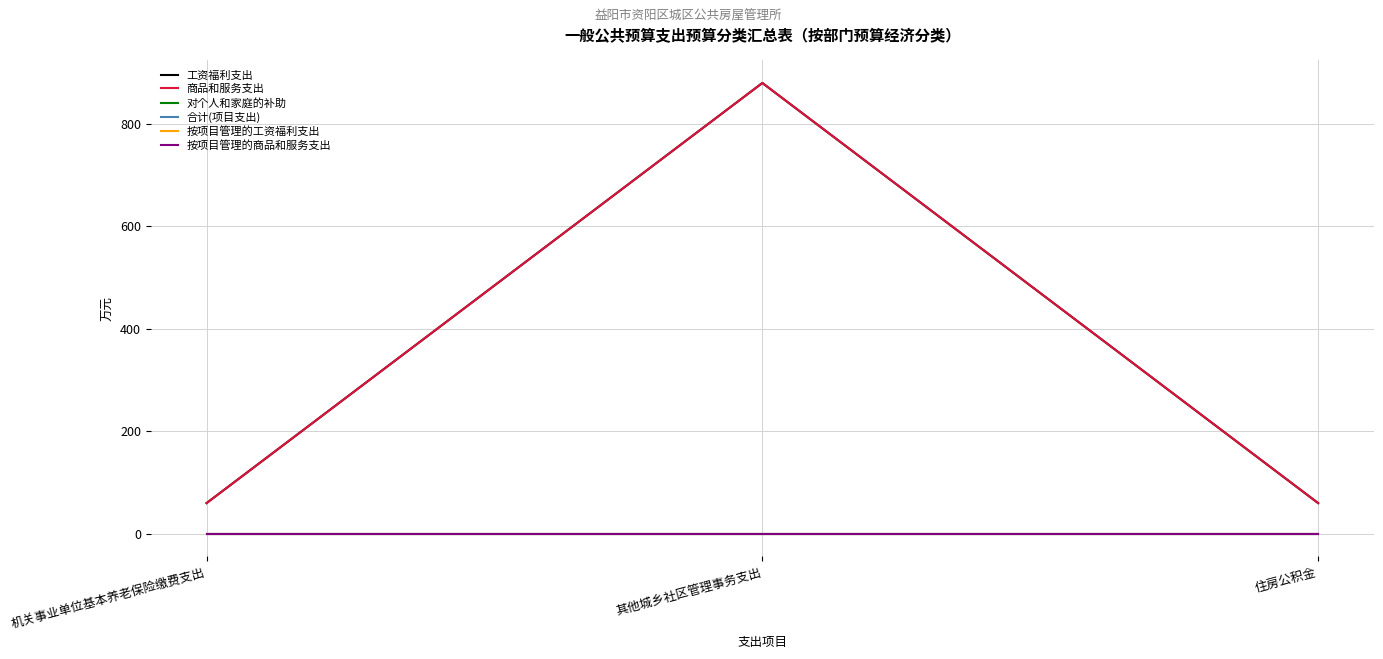

At which category does the chart reach its peak across all series?

其他城乡社区管理事务支出